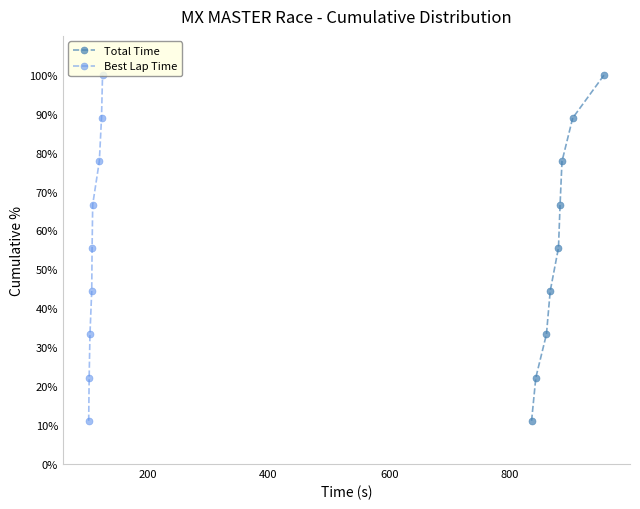

What is the highest value of the Total Time series?

100.0